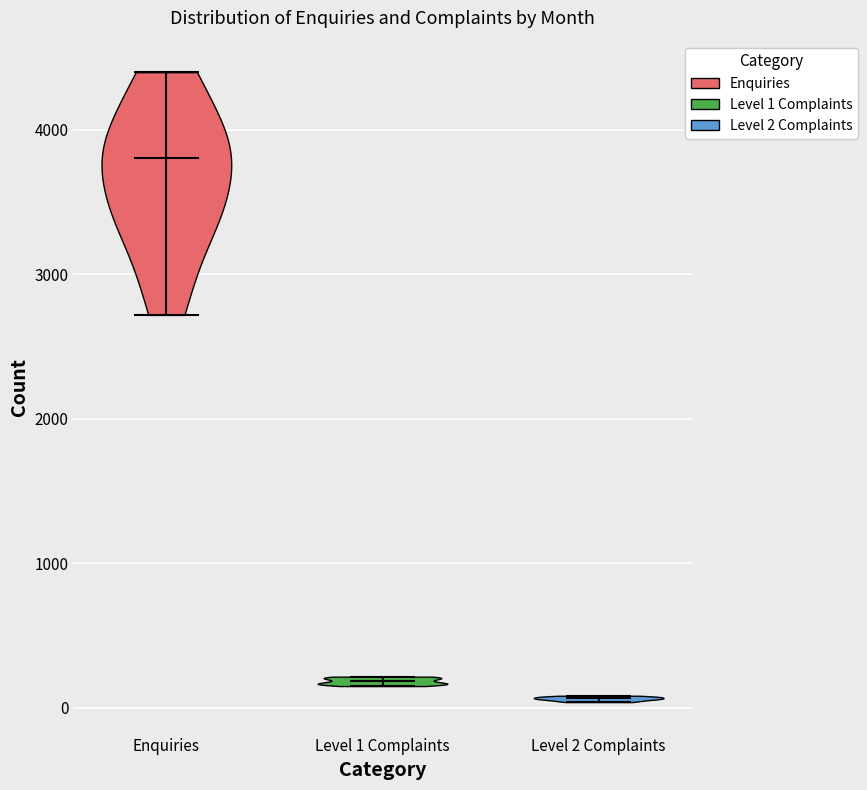

Reading left to right, read every violin against the y-axis: where its median line is, and the lowest and highest points it reaches. The values are not printed on the chart, so give them approximately, as read against the axis.

Enquiries: median line 3800, lowest point 2700, highest point 4400
Level 1 Complaints: median line 200, lowest point 200, highest point 200
Level 2 Complaints: median line 100, lowest point 0, highest point 100